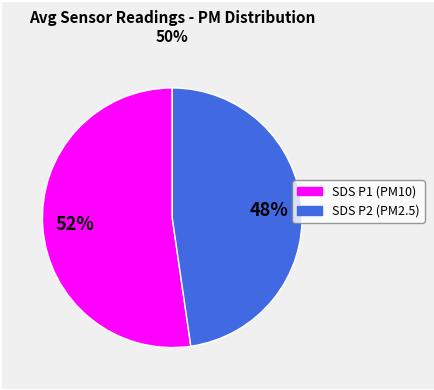

Count the number of slices in the pie.

2